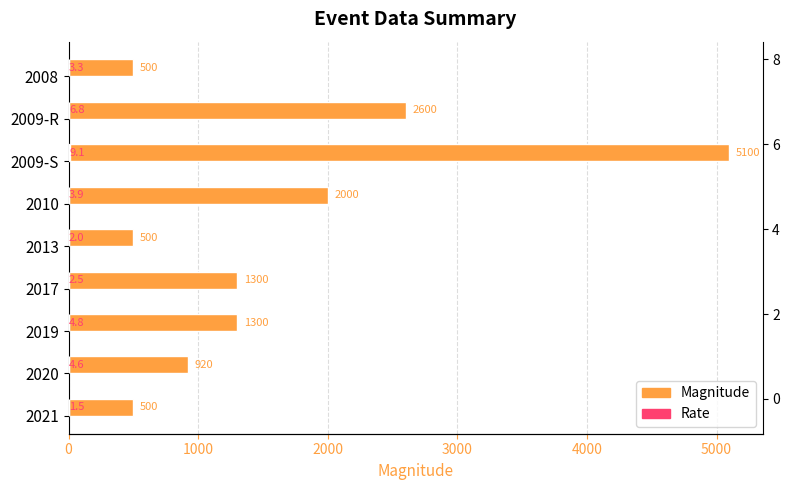

Is it true that Magnitude equals 214.0 at 2020?

False